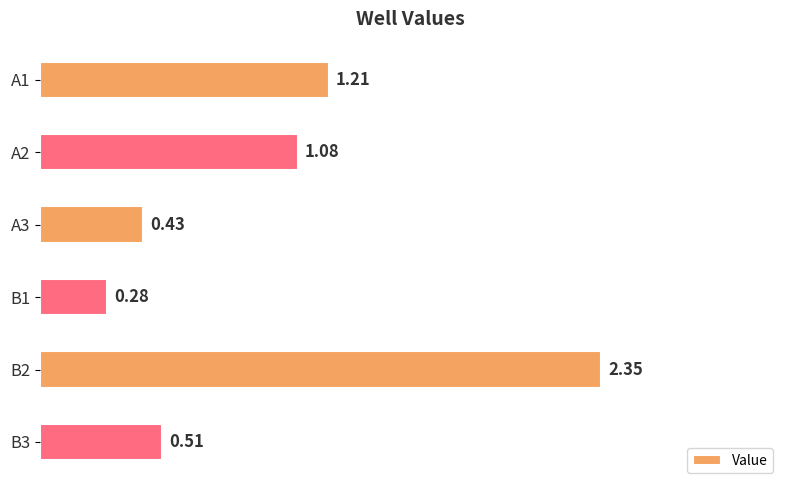

Rank the categories by value from lowest to highest.

B1, A3, B3, A2, A1, B2